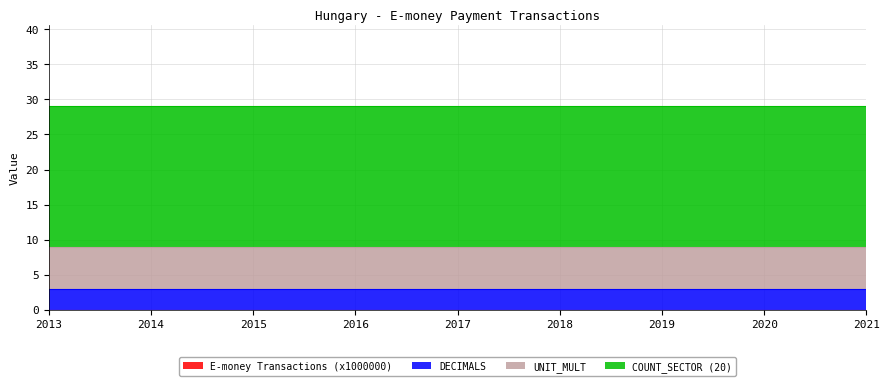

Which series has the largest total across all categories?

COUNT_SECTOR (20)